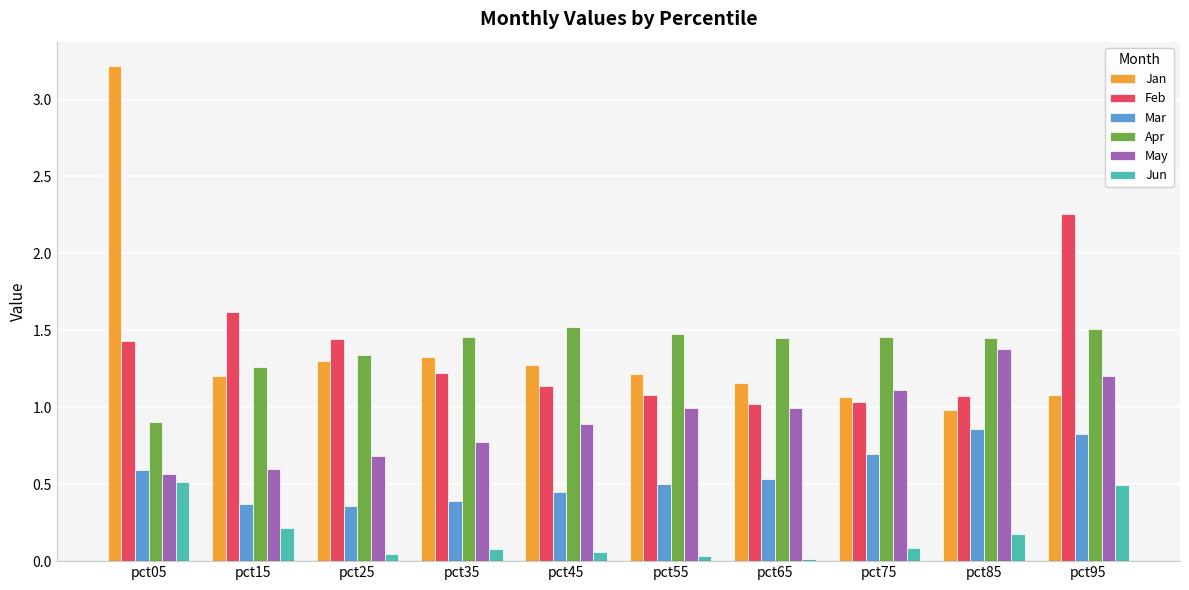

Are the bars grouped side by side (vs. stacked)?

Yes